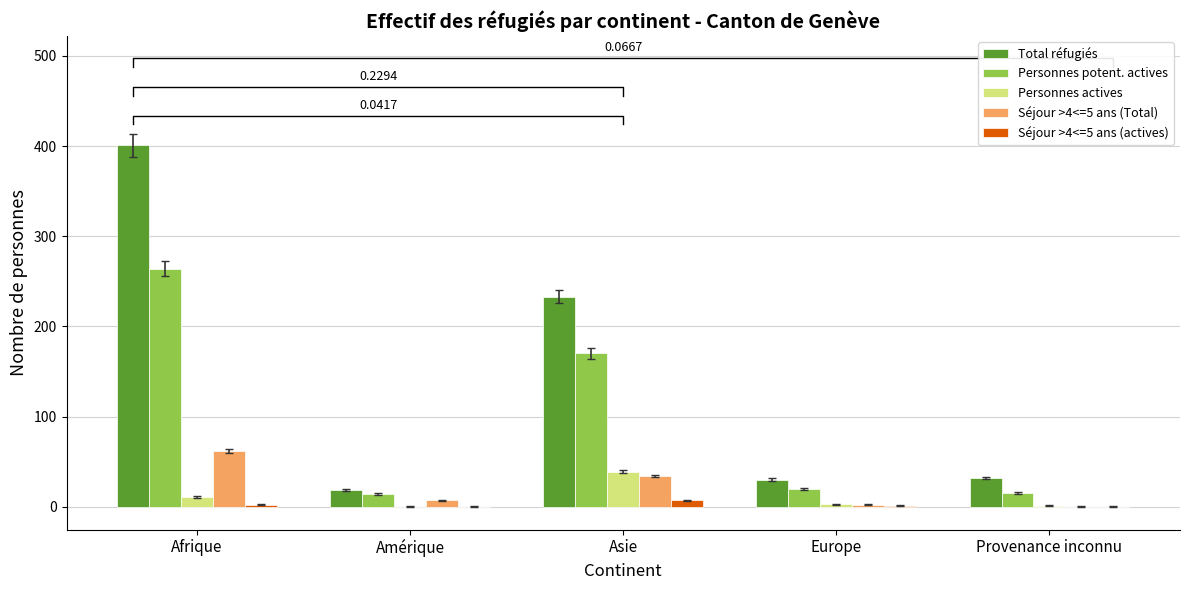

Which label corresponds to the smallest value in the chart?

Amérique